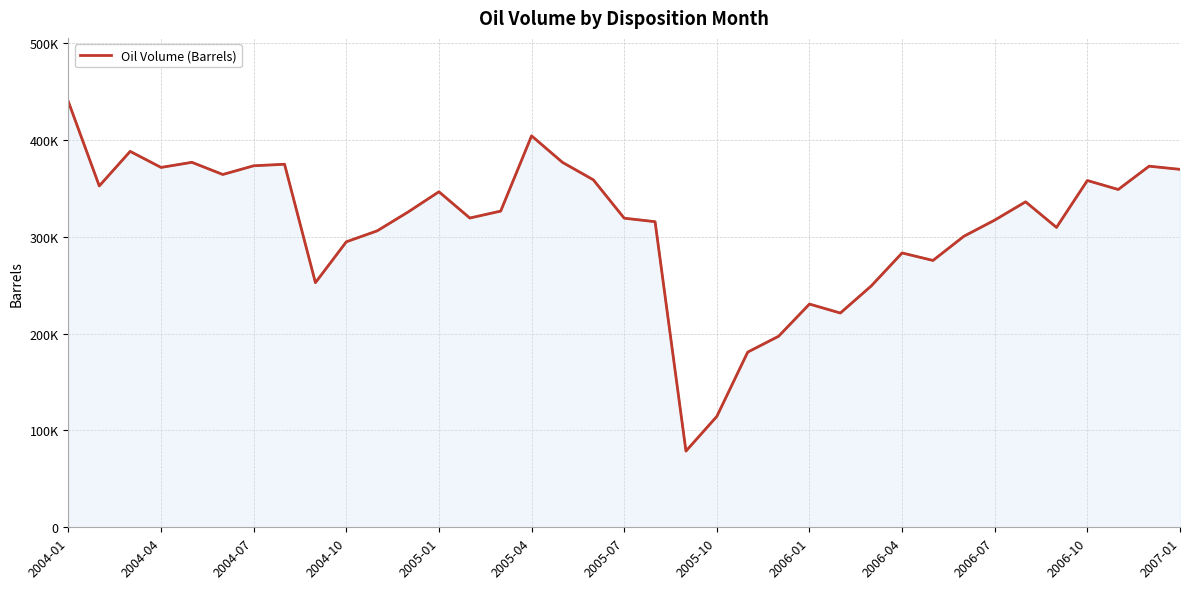

What is the value of the 10th point from the left?

294836.1